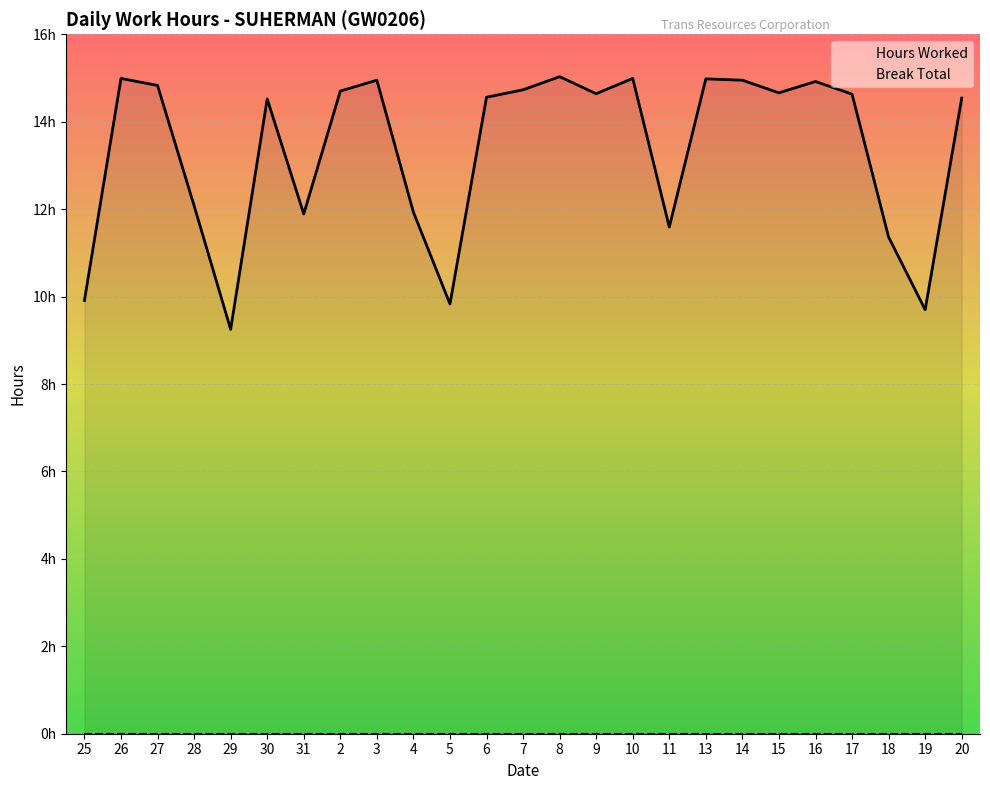

Approximately how many times larger is the value at 10 compared to 8?

1.0